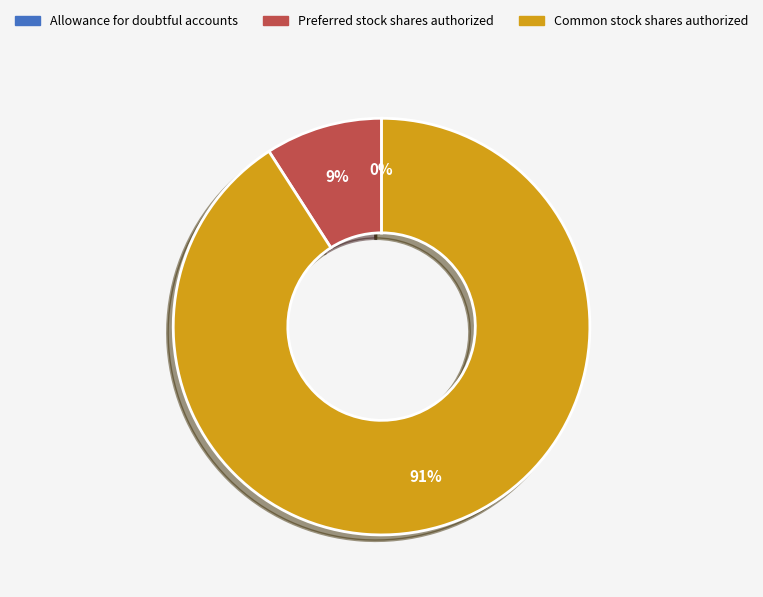

To the nearest percent, what is the difference between the largest and smallest slice percentages?

91%